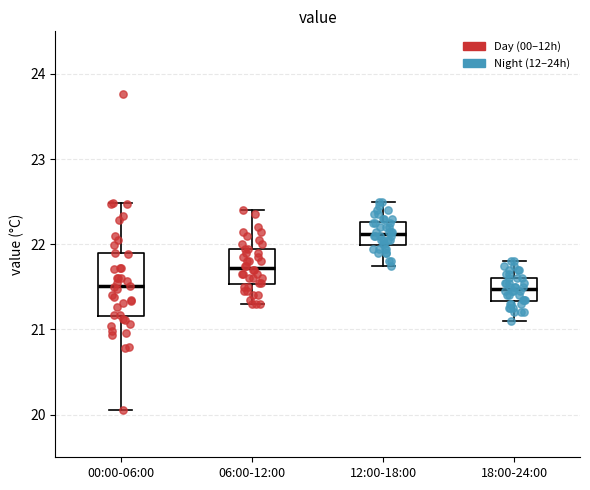

Reading left to right, read every box against the y-axis: the position of its median line, the range the box covers, and the ends of its whiskers. The values are not printed on the chart, so give them approximately, as read against the axis.

00:00-06:00: median 21.5, box 21.2 to 21.9, whiskers 20.1 to 22.5
06:00-12:00: median 21.7, box 21.5 to 22.0, whiskers 21.3 to 22.4
12:00-18:00: median 22.1, box 22.0 to 22.3, whiskers 21.8 to 22.5
18:00-24:00: median 21.5, box 21.3 to 21.6, whiskers 21.1 to 21.8